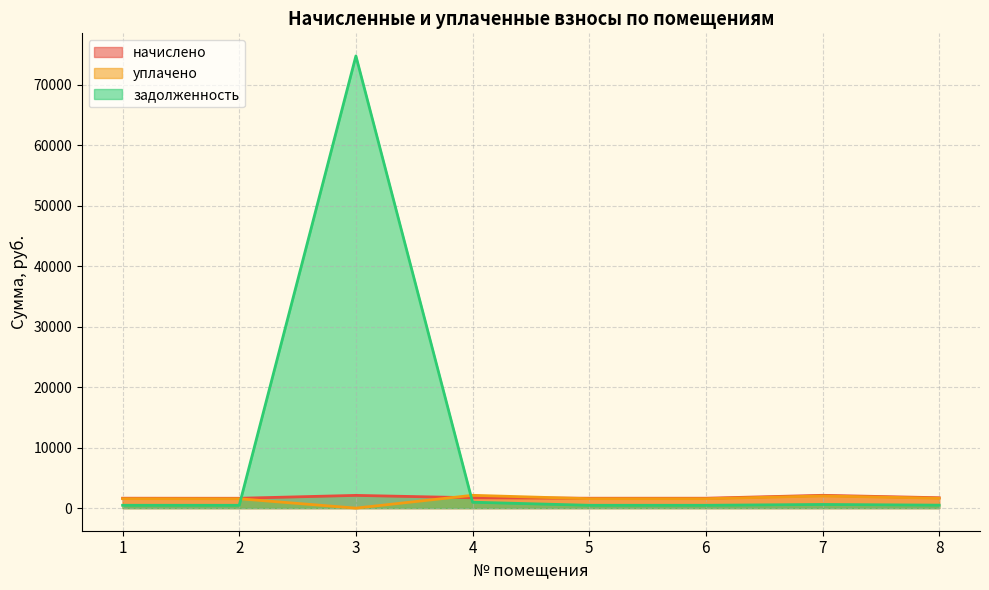

In задолженность, how many points are higher than both neighbors (excluding endpoints)?

2